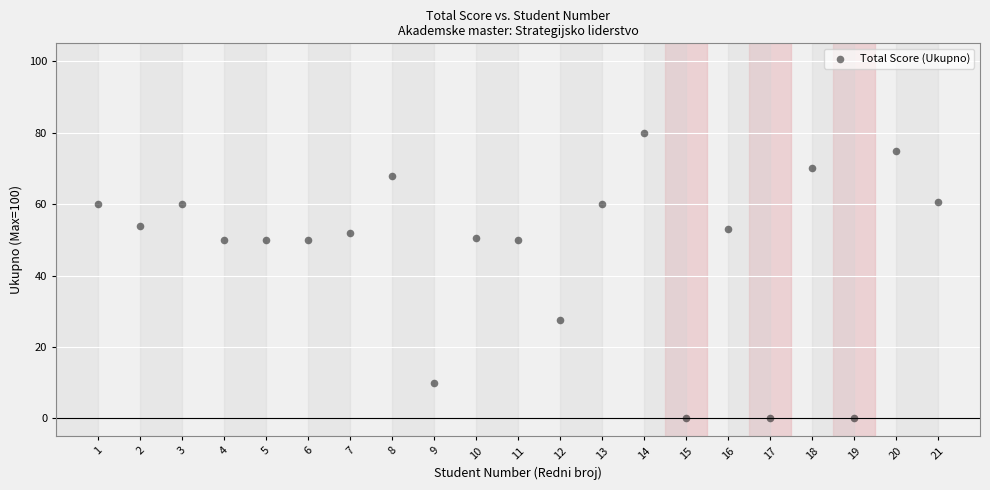

What is the range of Y values (max minus min)?

80.0